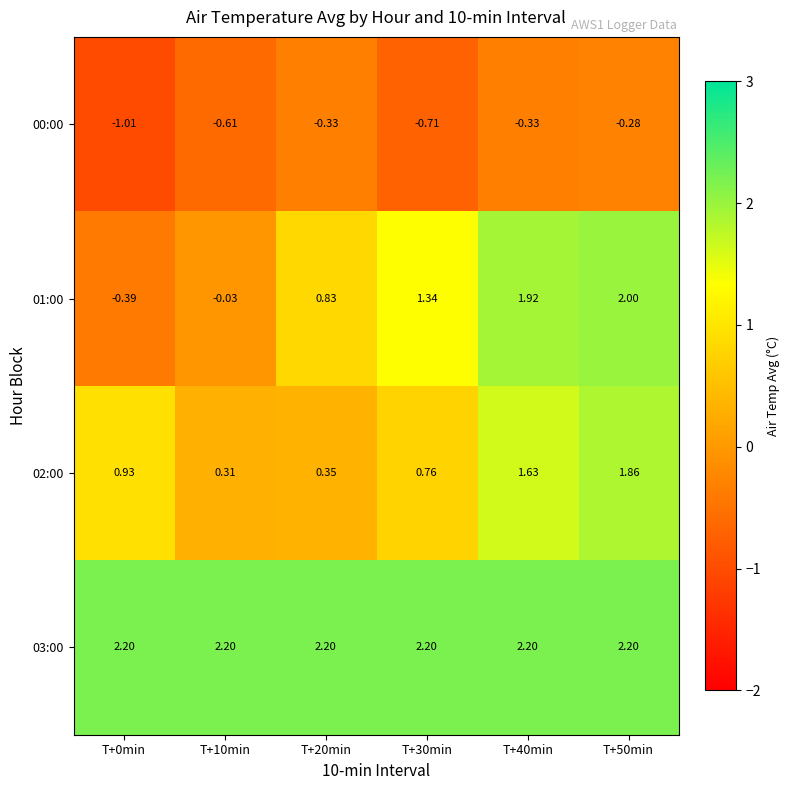

At T+10min, list the series in order from largest to smallest.

03:00, 02:00, 01:00, 00:00